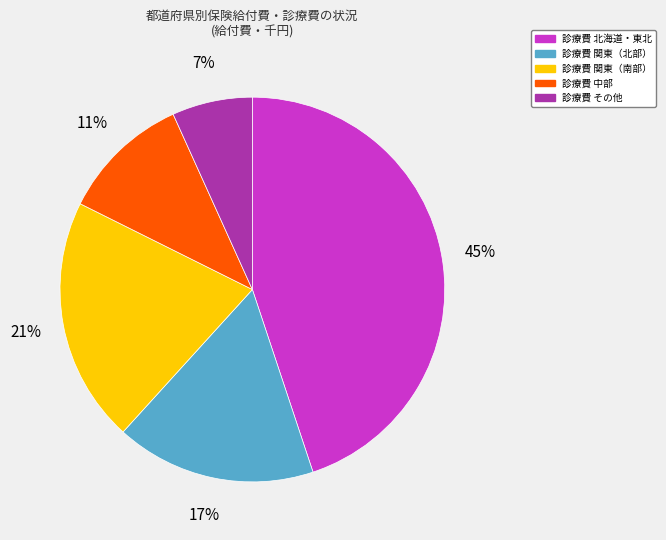

To the nearest percent, what is the difference between the largest and smallest slice percentages?

38%